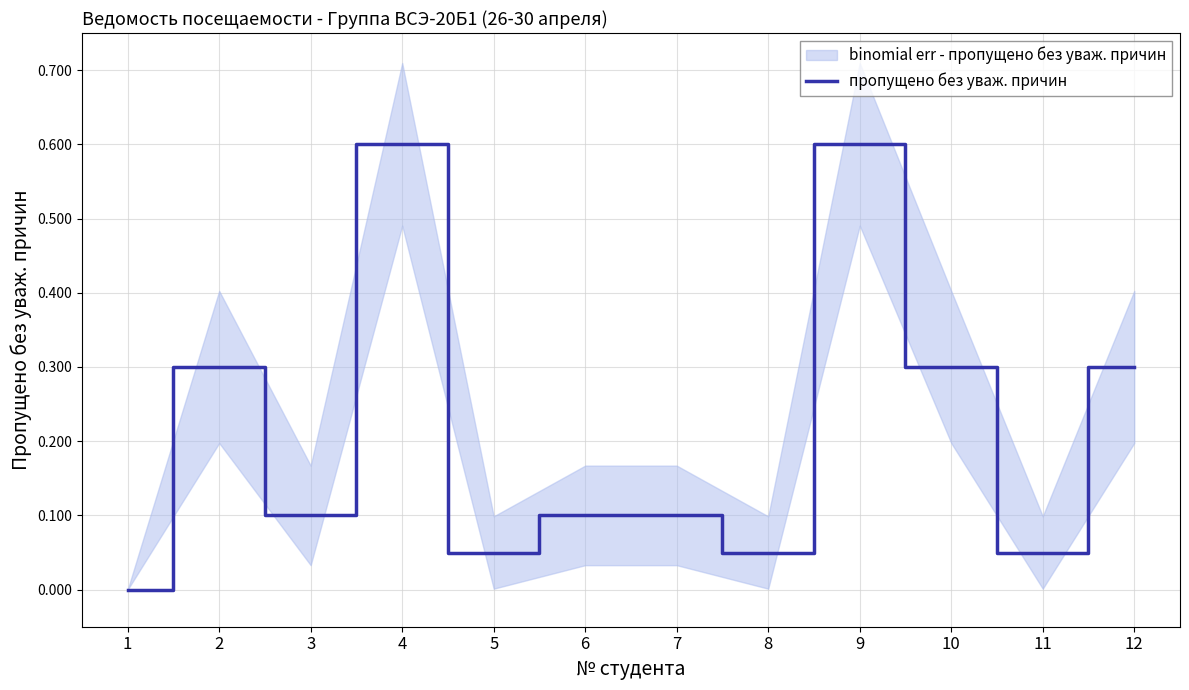

Rank the categories by value from lowest to highest.

1, 5, 8, 11, 3, 6, 7, 2, 10, 12, 4, 9